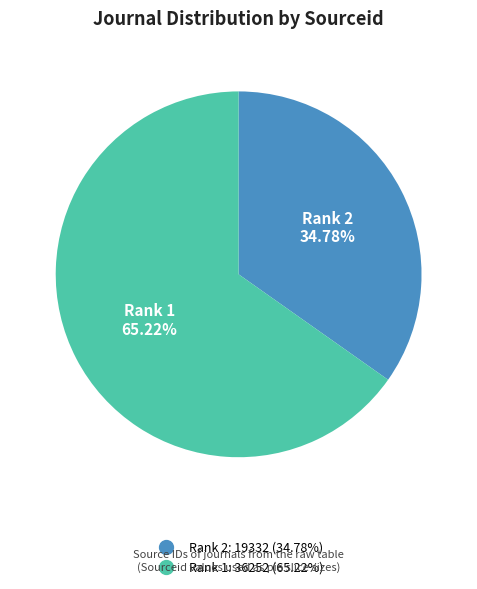

Does any single category account for the majority?

Yes